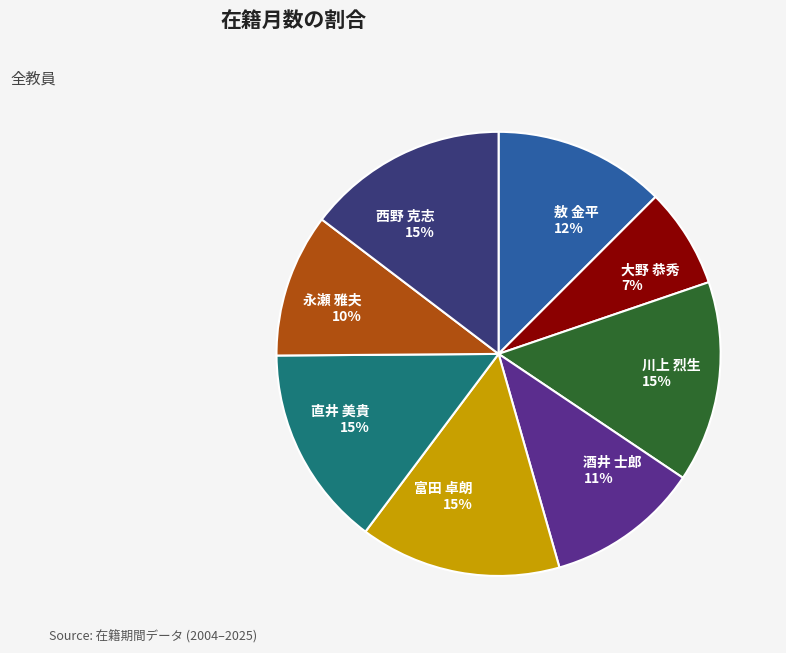

Between 永瀬 雅夫 10% and 西野 克志 15%, which is larger?

西野 克志 15%